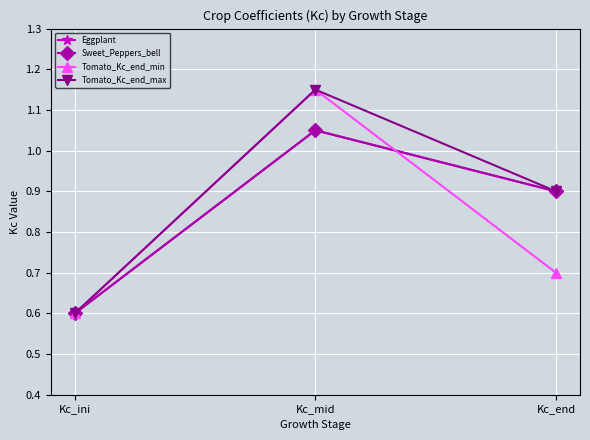

Is this an area chart (filled region under the line)?

No